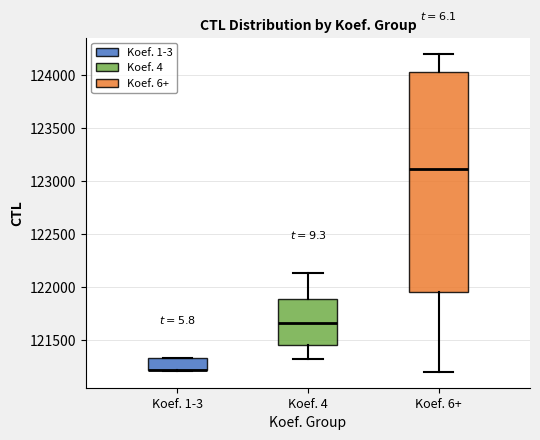

Reading left to right, transcribe this box plot: for each box, give where its median line is, the range the box spans, and where its two whiskers end, as read against the y-axis. The values are not printed on the chart, so give them approximately, as read against the axis.

Koef. 1-3: median 121200 (drawn on the box's lower edge), box 121200 to 121350, whiskers 121200 to 121350
Koef. 4: median 121650, box 121450 to 121900, whiskers 121300 to 122150
Koef. 6+: median 123100, box 121950 to 124050, whiskers 121200 to 124200